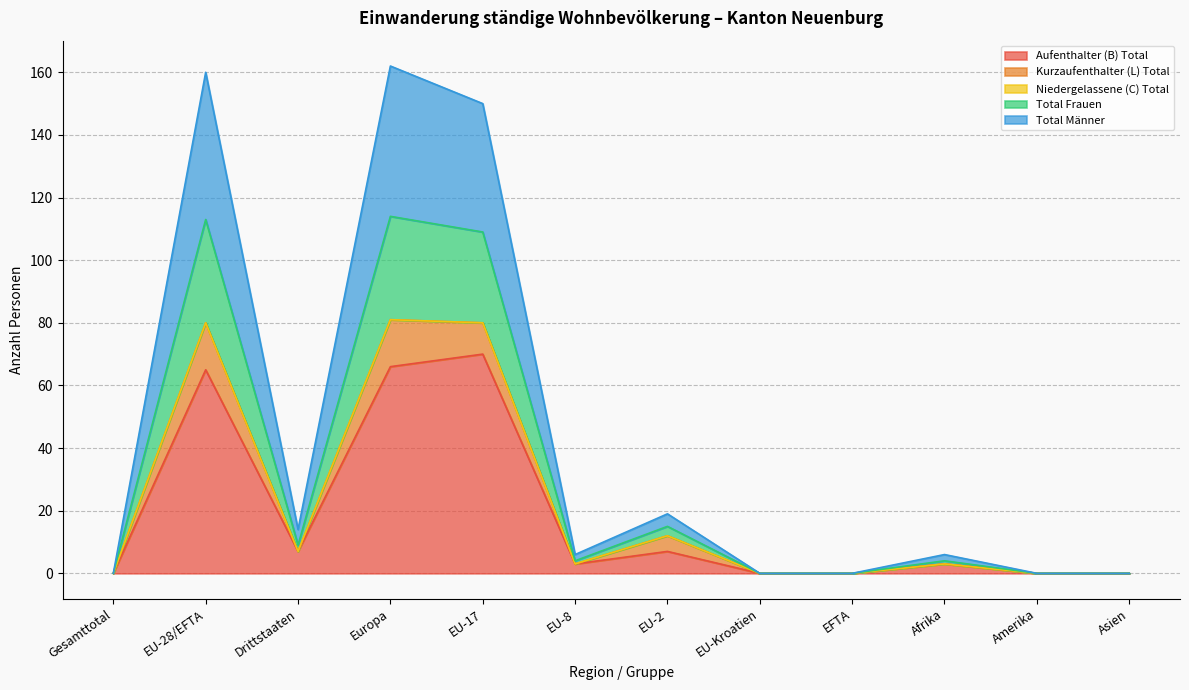

Which category has the highest value in the Total Männer series?

Europa